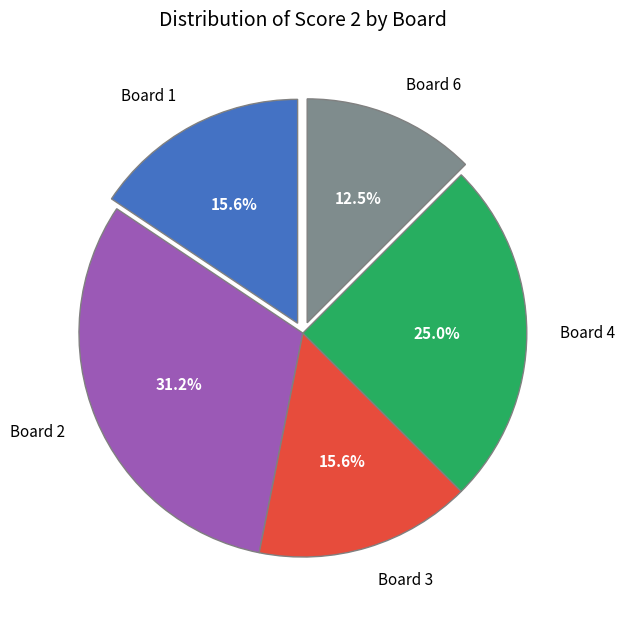

Which has a higher value, Board 2 or Board 3?

Board 2